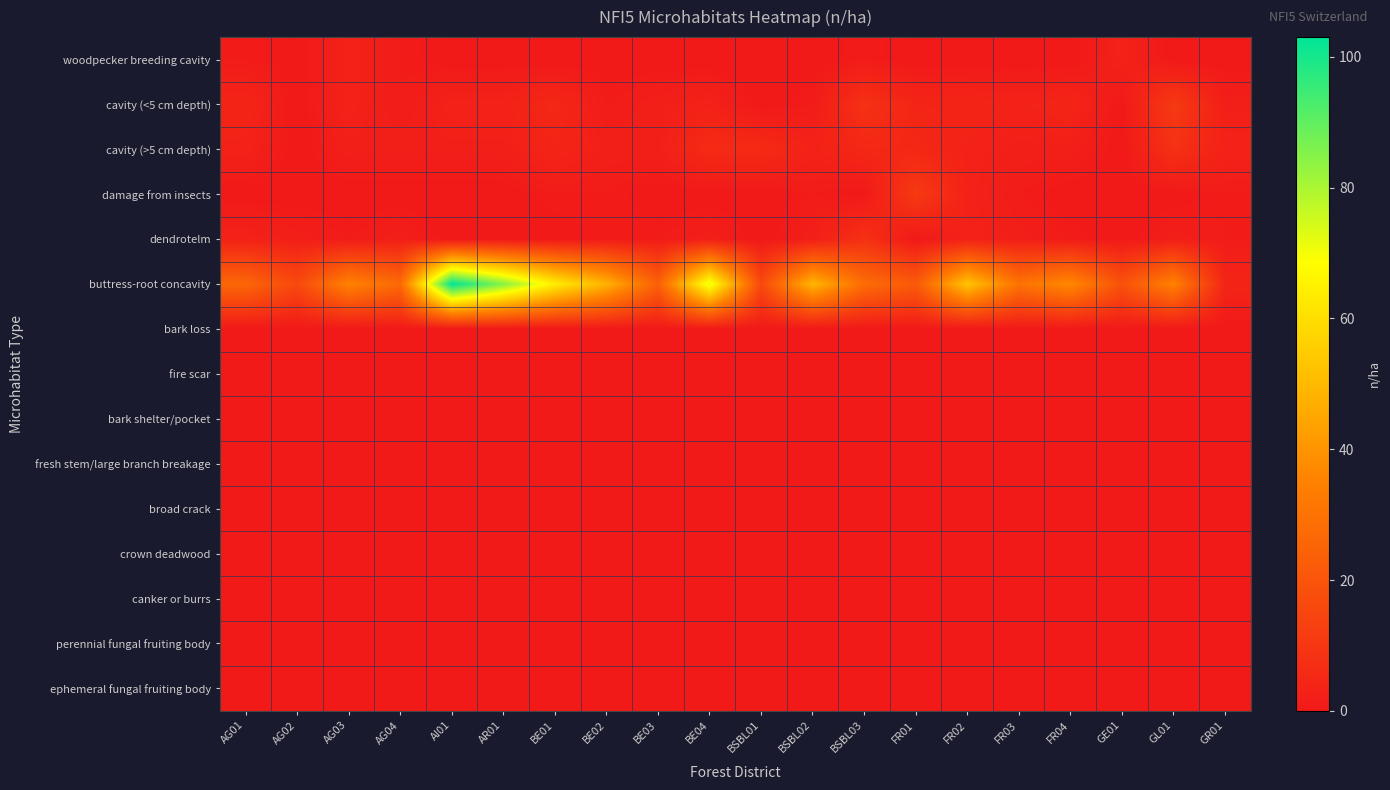

What is the total value across all series at GR01?

11